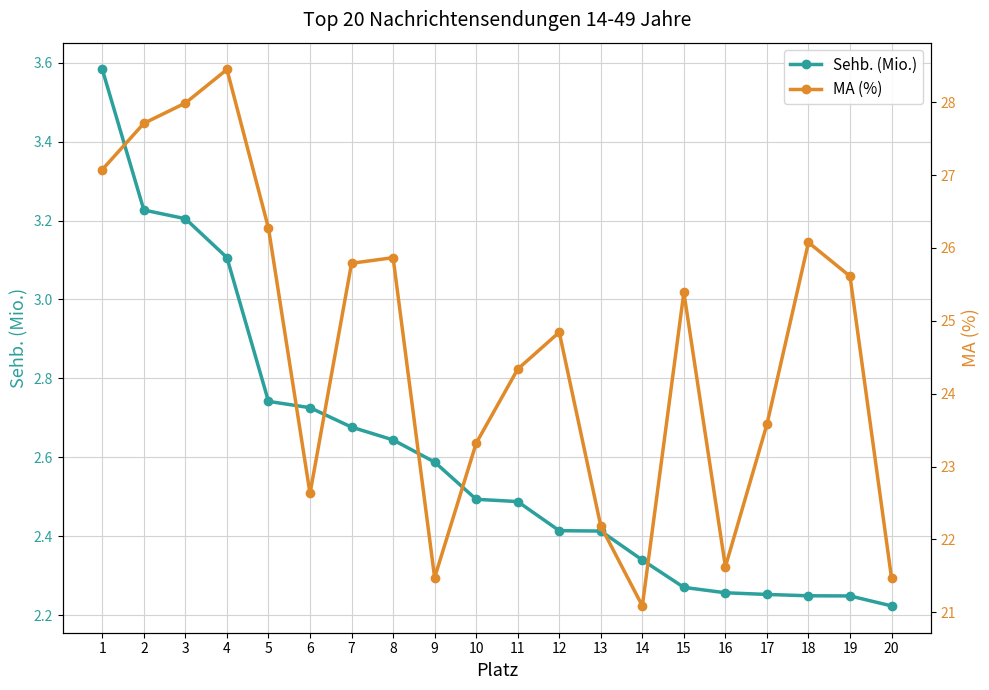

How many lines are shown in the chart?

2